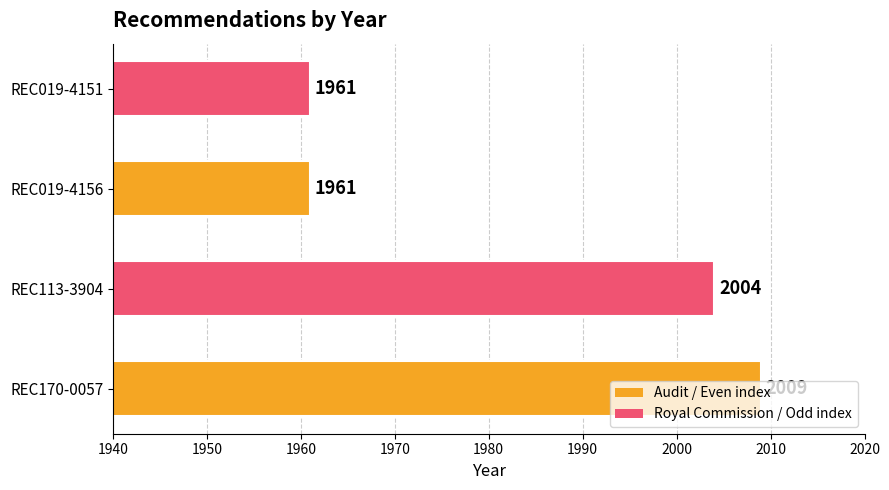

What is the minimum value shown in the chart?

1961